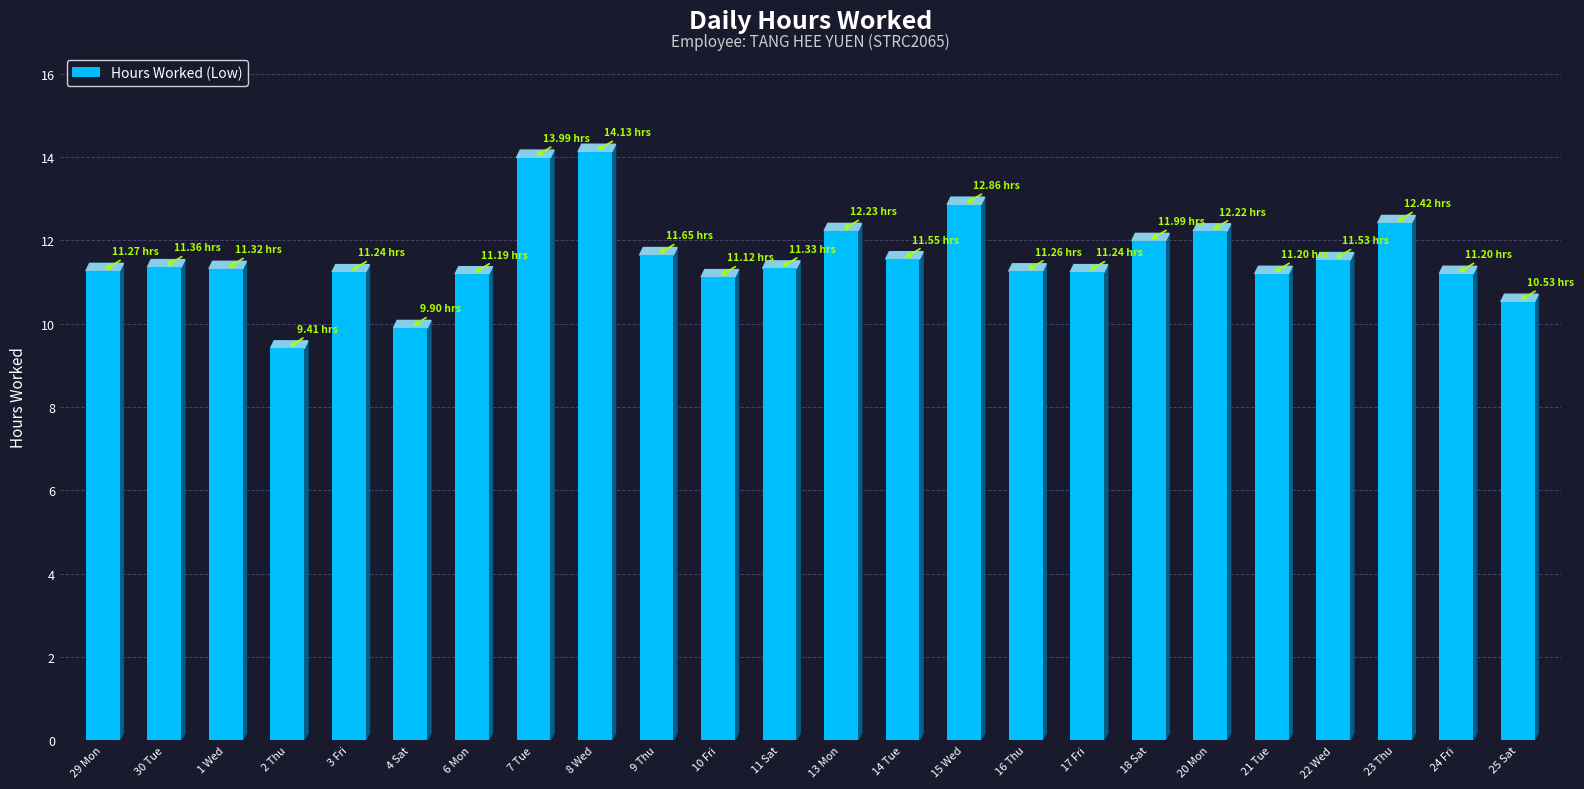

Where does the data first go above 11?

29 Mon